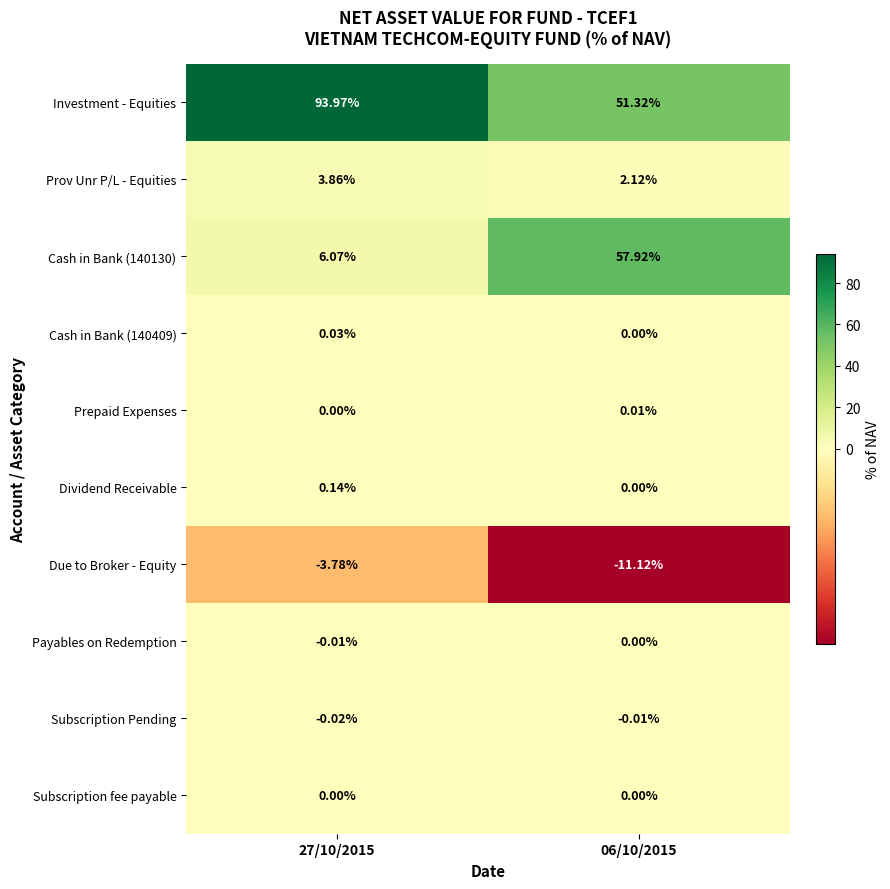

Which series has the widest spread of values?

Cash in Bank (140130)